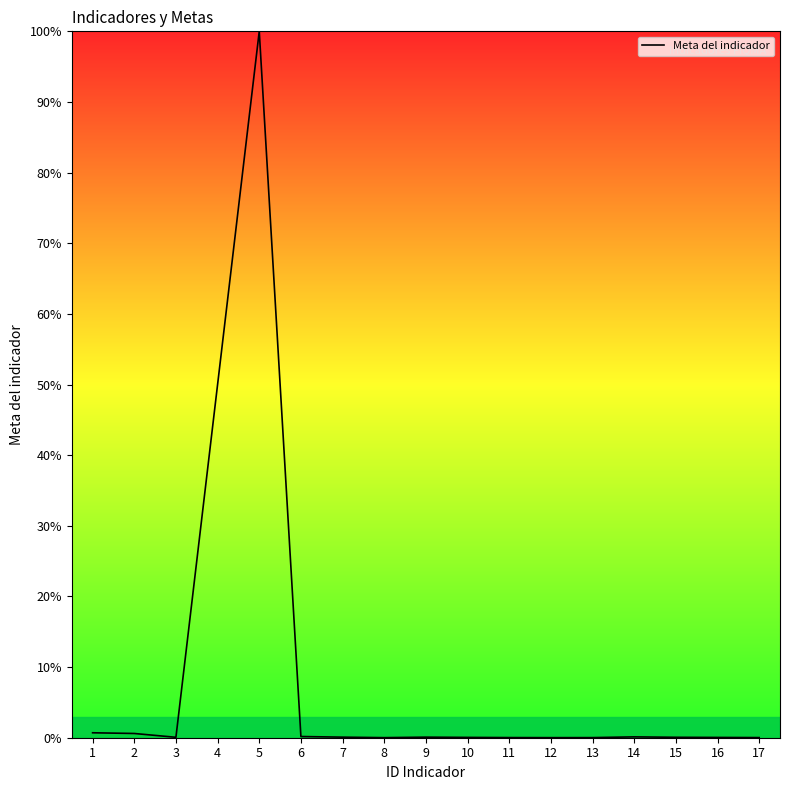

The chart shows a value of 87.2 at 4. True or false?

False